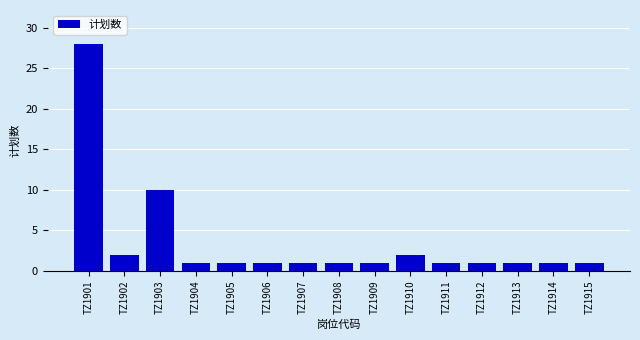

What is the minimum value shown in the chart?

1